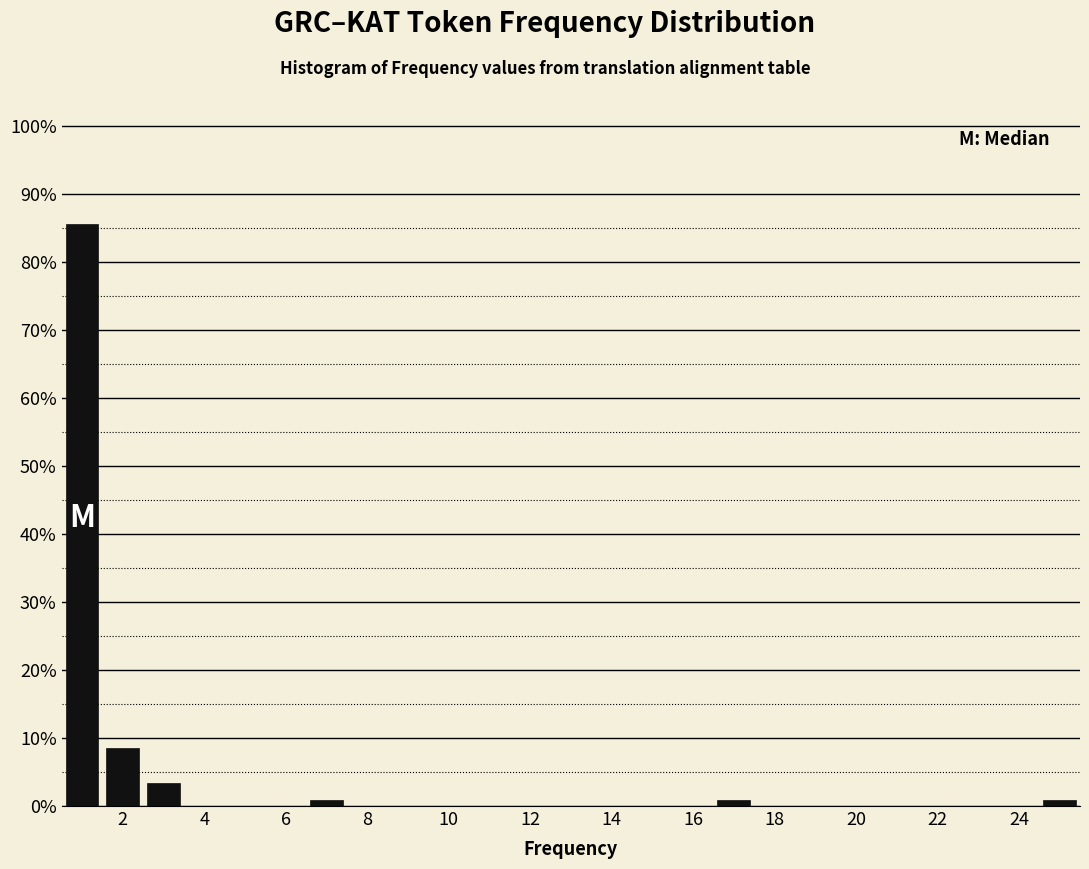

Reading left to right, list every bar in this chart as the range it spans on the x-axis followed by its height. Neither the bar edges nor the heights are printed on the chart, so give them approximately, as read against the axes.

0.5 to 1.5: 85
1.5 to 2.5: 9
2.5 to 3.5: 3
3.5 to 4.5: 0
4.5 to 5.5: 0
5.5 to 6.5: 0
6.5 to 7.5: under 1
7.5 to 8.5: 0
8.5 to 9.5: 0
9.5 to 10.5: 0
10.5 to 11.5: 0
11.5 to 12.5: 0
12.5 to 13.5: 0
13.5 to 14.5: 0
14.5 to 15.5: 0
15.5 to 16.5: 0
16.5 to 17.5: under 1
17.5 to 18.5: 0
18.5 to 19.5: 0
19.5 to 20.5: 0
20.5 to 21.5: 0
21.5 to 22.5: 0
22.5 to 23.5: 0
23.5 to 24.5: 0
24.5 to 25.5: under 1